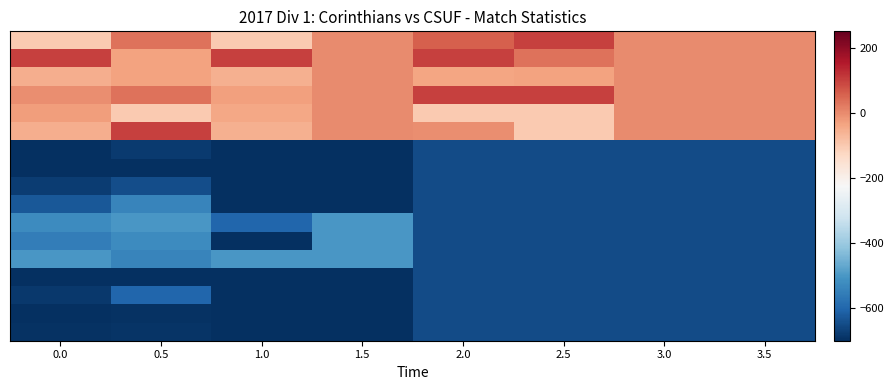

At which category is the sum across all series the highest?

0.5